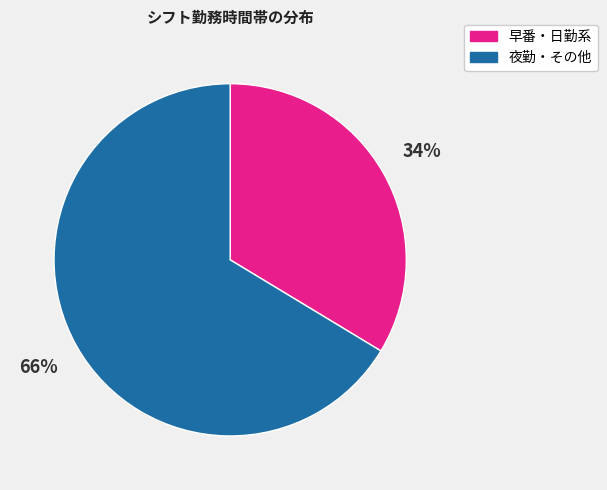

To the nearest percent, what is the average slice percentage?

50%